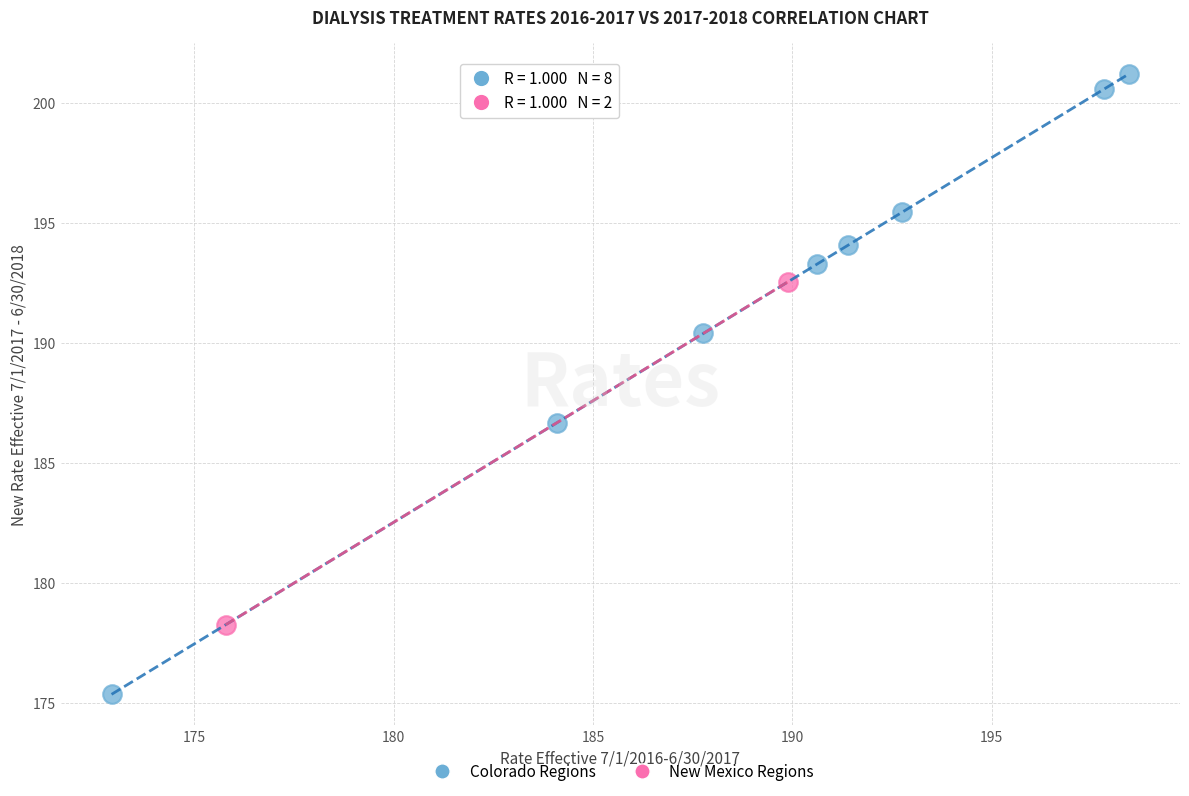

Which series has the widest spread of Y values?

Colorado Regions